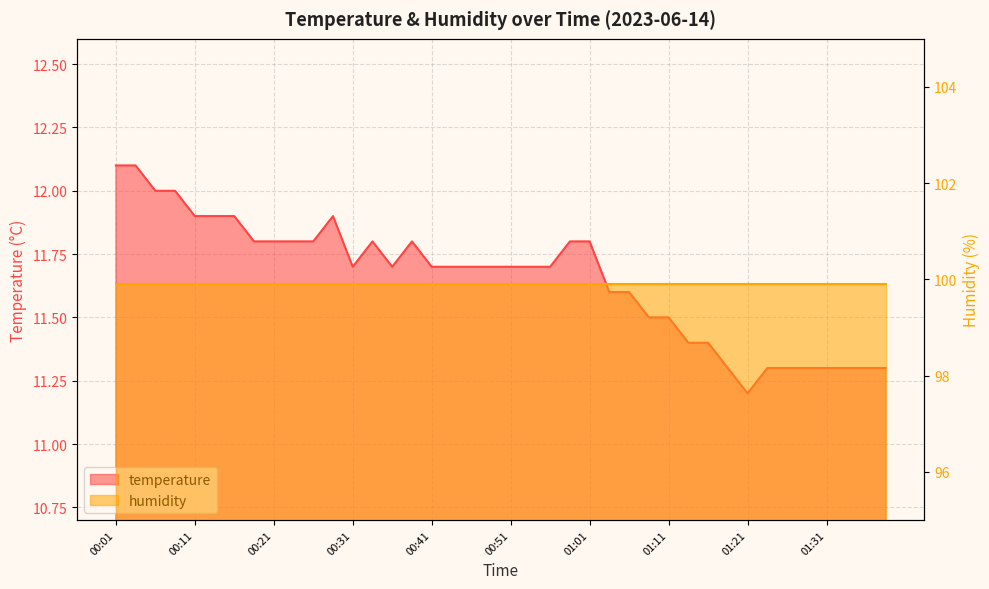

At which category does the data reach its first local valley?

00:31